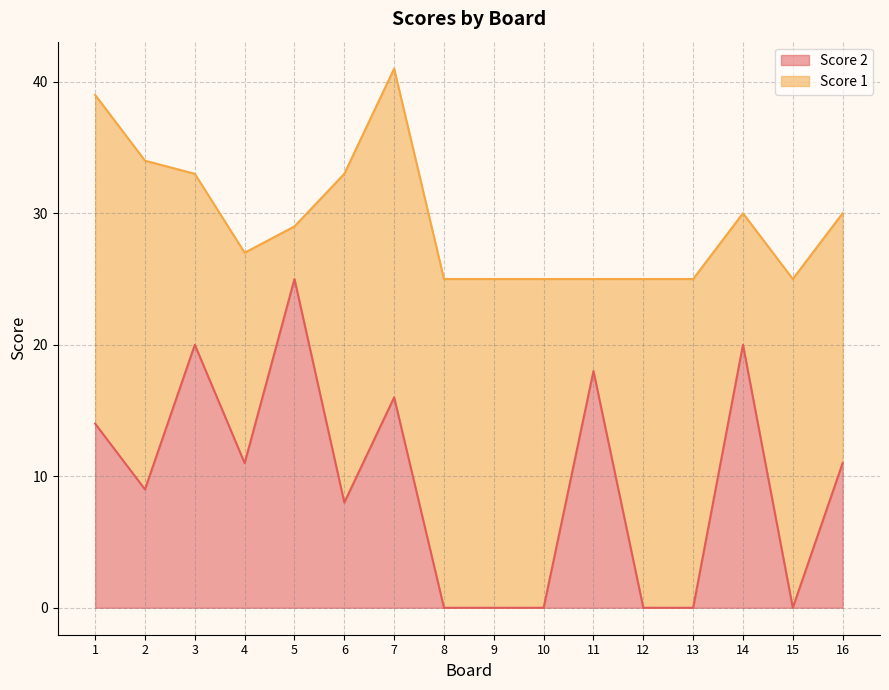

What is the approximate value at 16, to the nearest 10?

10